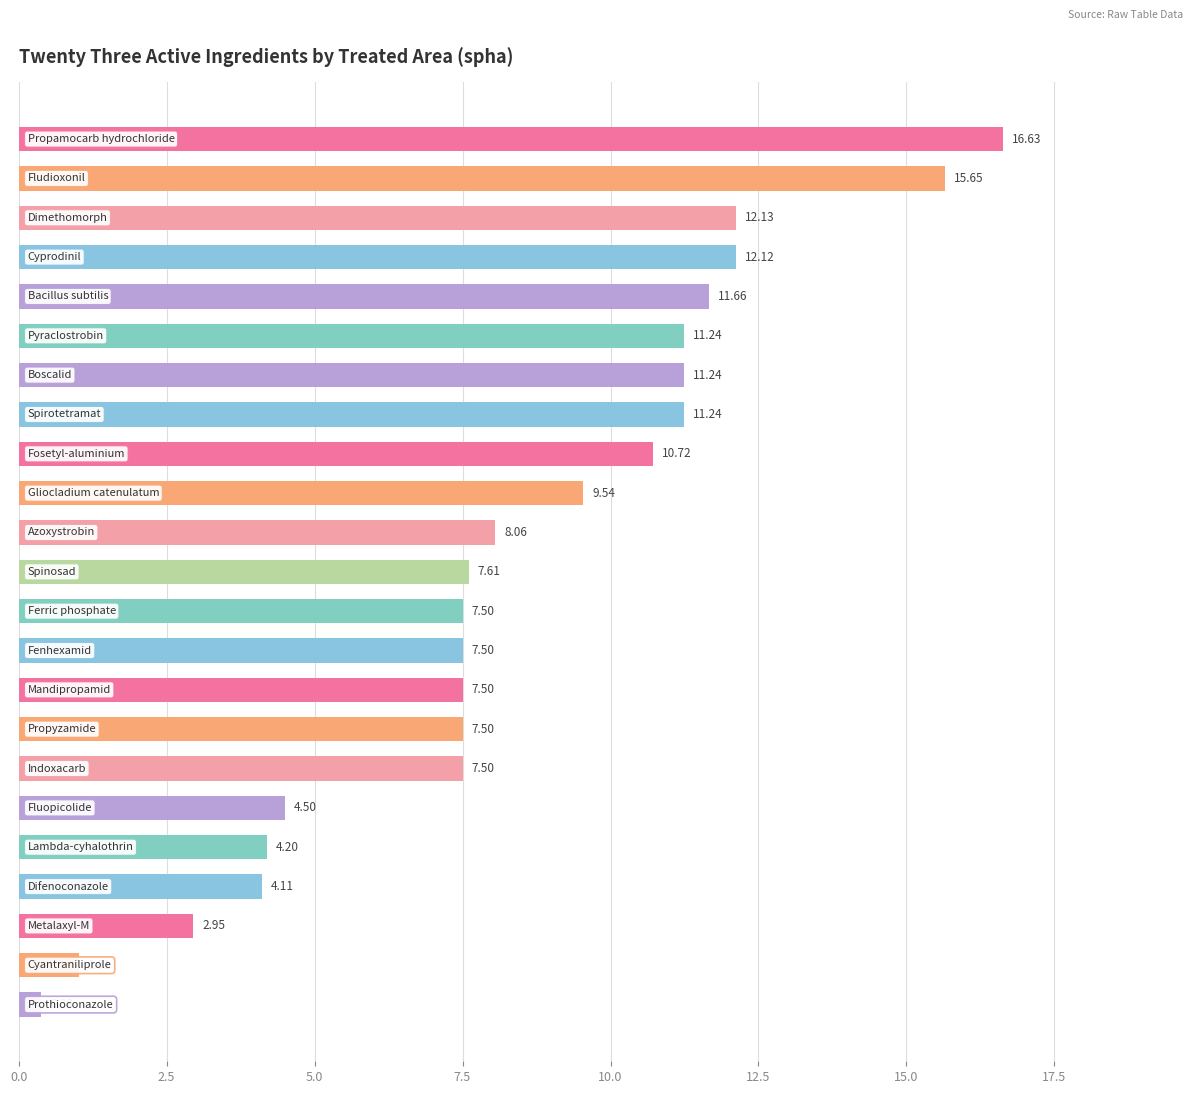

What is the difference between the second highest and minimum values?

15.3